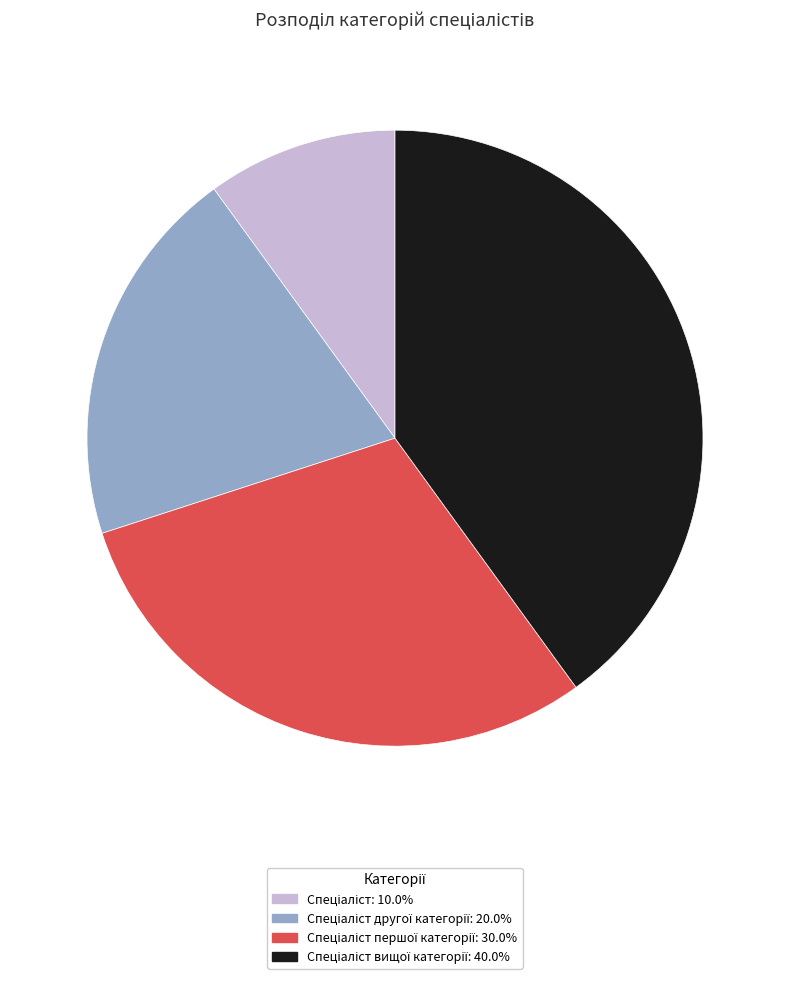

Does any single category account for the majority?

No